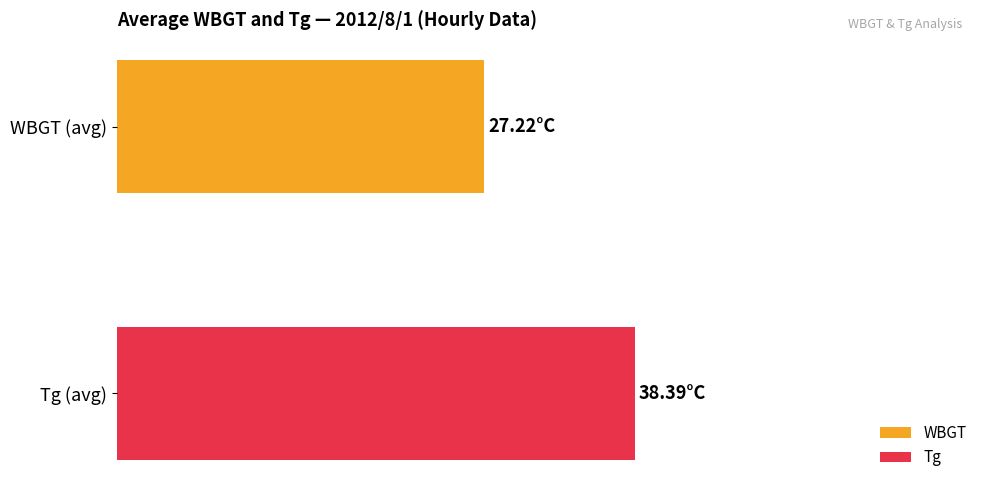

Which series has the largest range (max minus min)?

WBGT